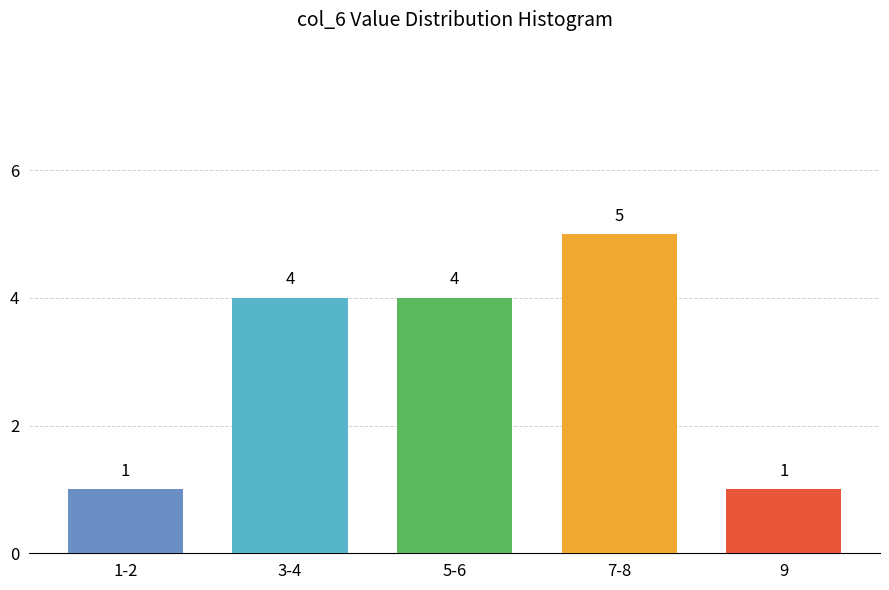

Reading right to left, extract all data points from this chart.

1	5	4	4	1